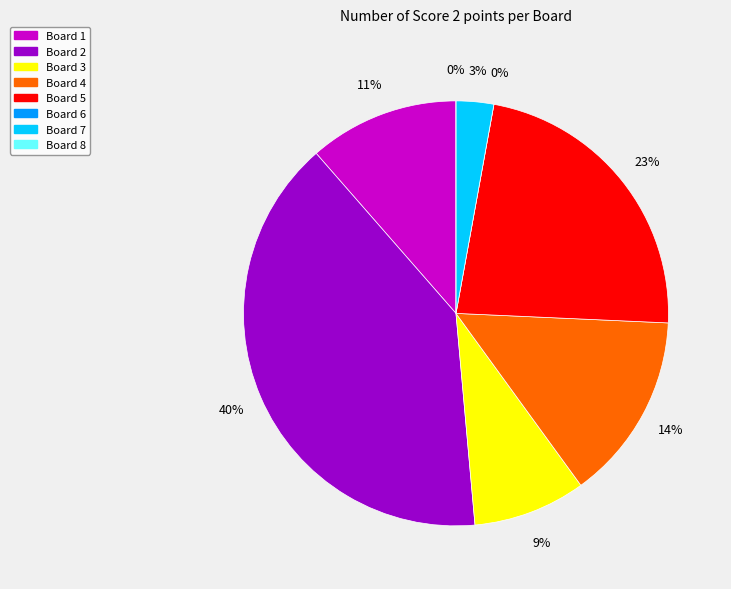

How many slices are in this pie chart?

8